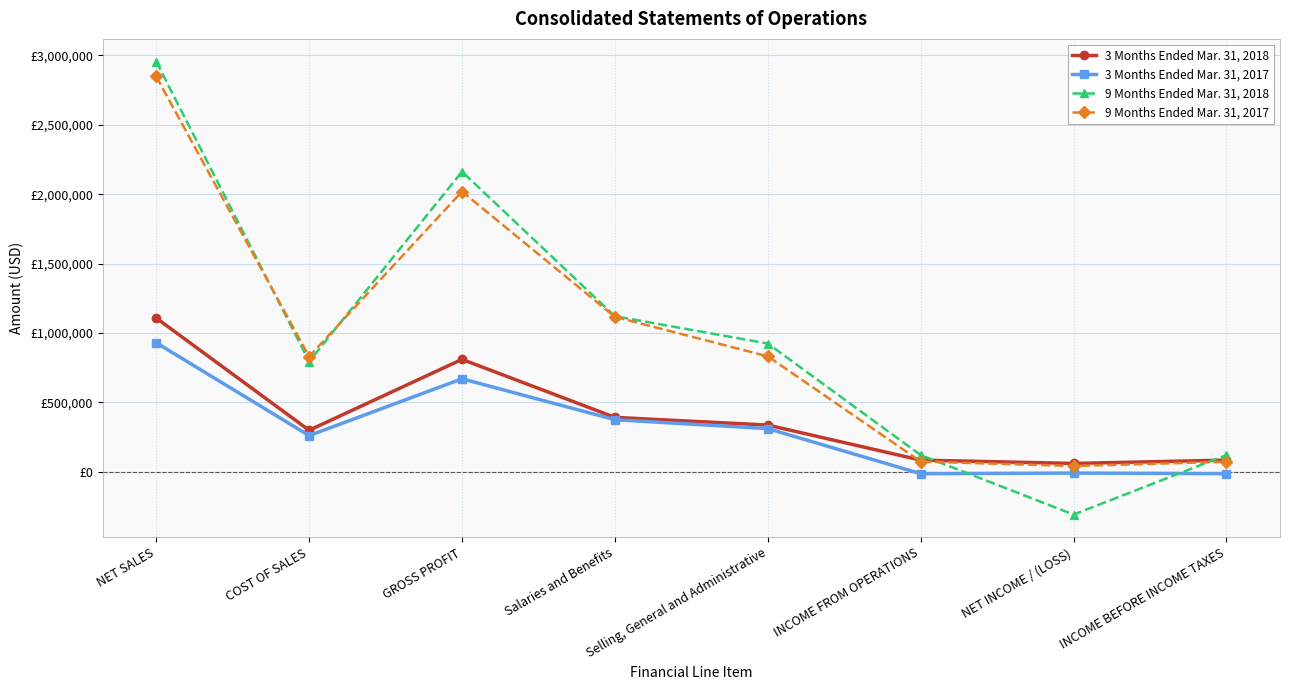

What is the difference between the 9 Months Ended Mar. 31, 2017 values at NET SALES and NET INCOME / (LOSS)?

2807655